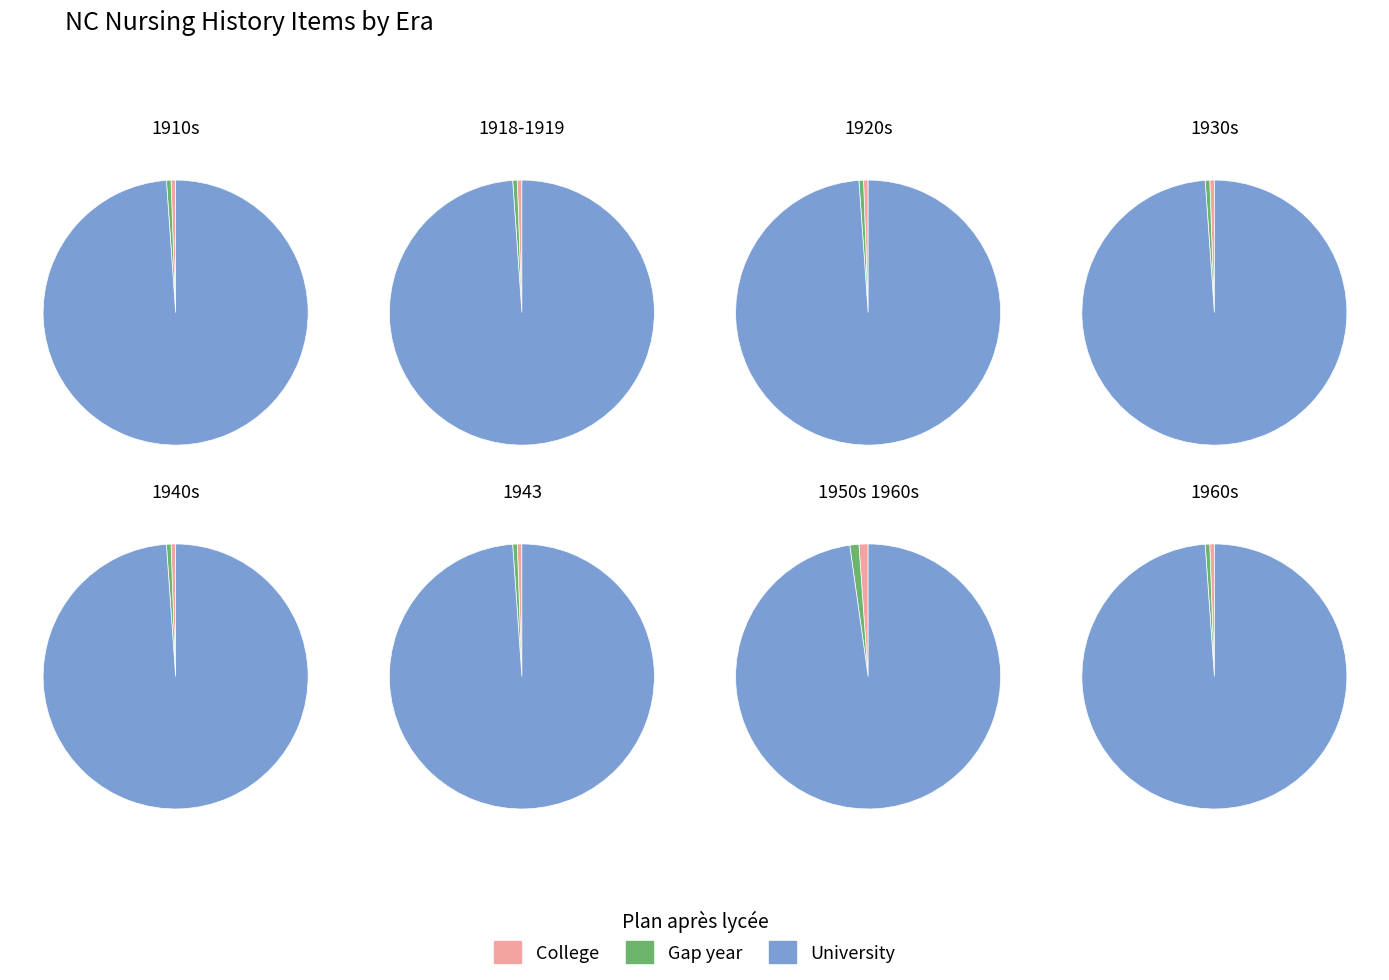

True or false: 1950s 1960s accounts for 6% of the total.

False